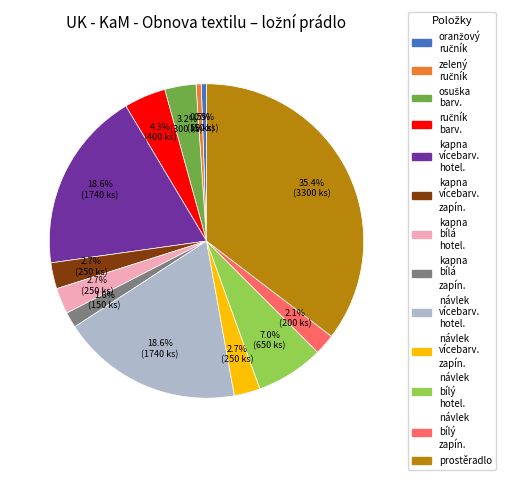

Is there a majority slice in this chart?

No